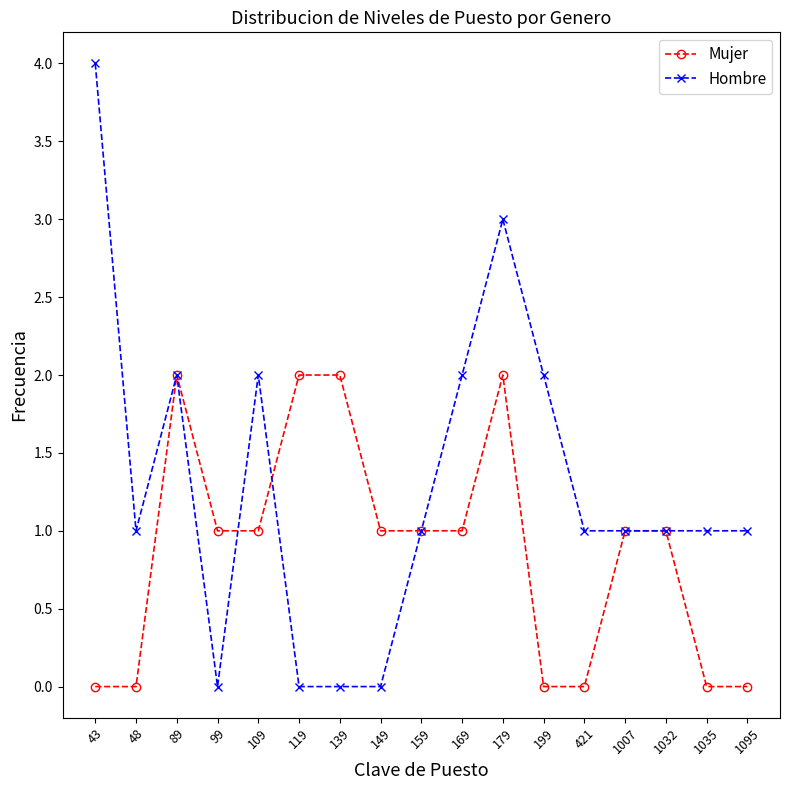

What is the greatest value displayed?

4